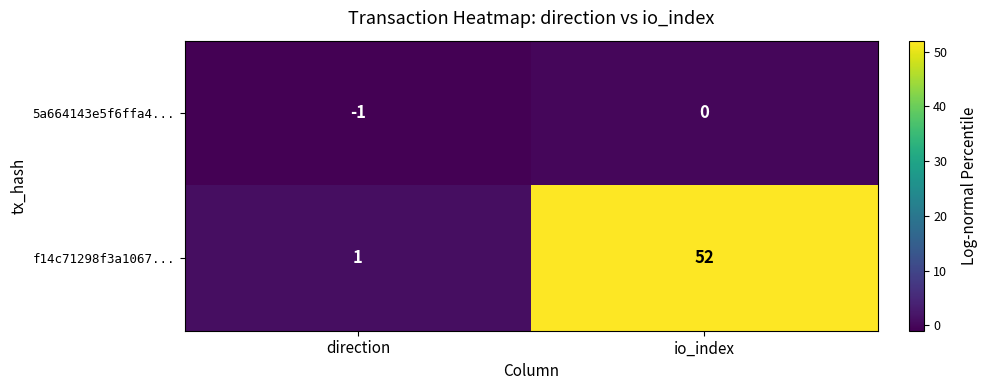

Which series changed the most between direction and io_index?

f14c71298f3a1067...